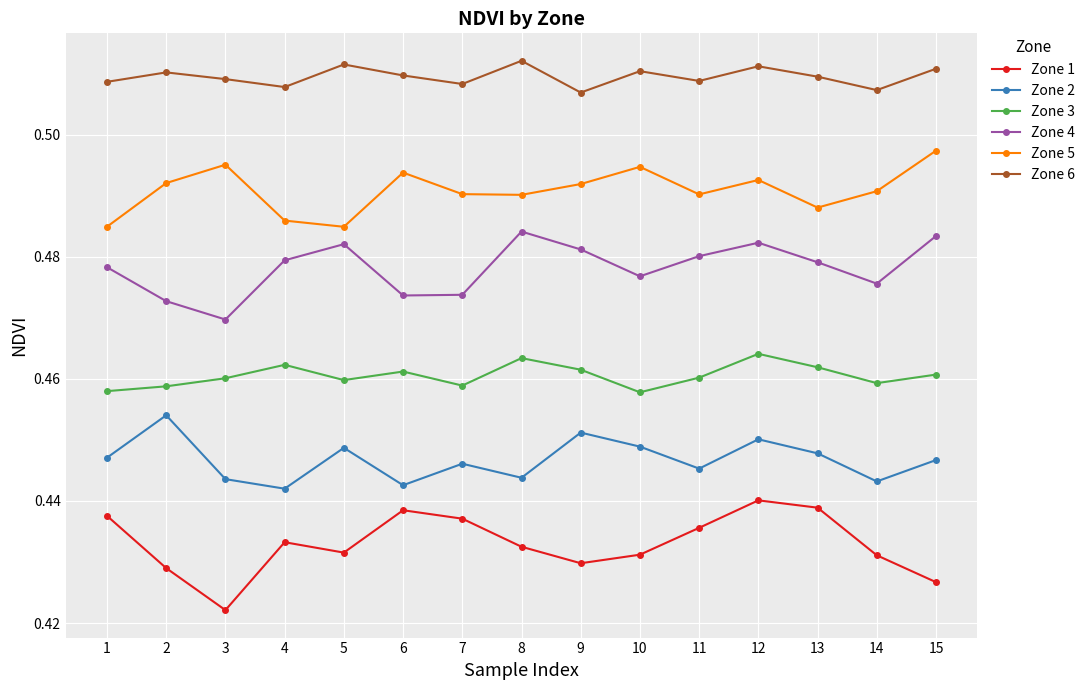

What is the sum of all Zone 3 values?

6.9